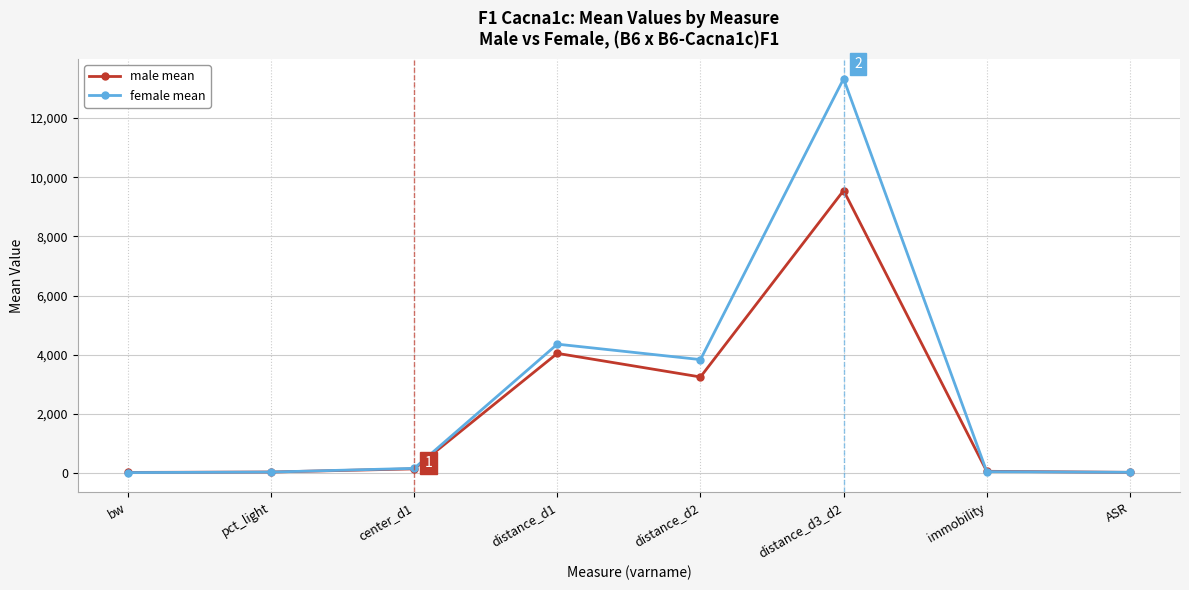

What is the minimum value for female mean?

17.1